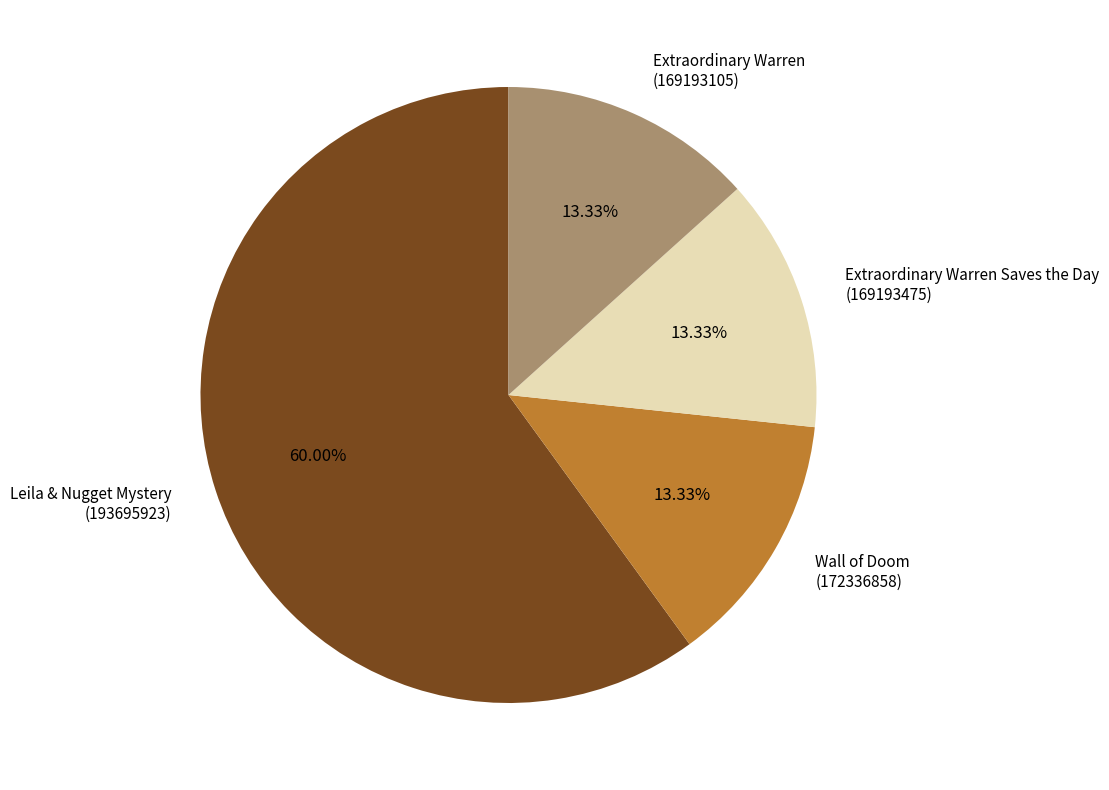

Do Extraordinary Warren Saves the Day (169193475) and Extraordinary Warren (169193105) together represent more than half of the pie?

No